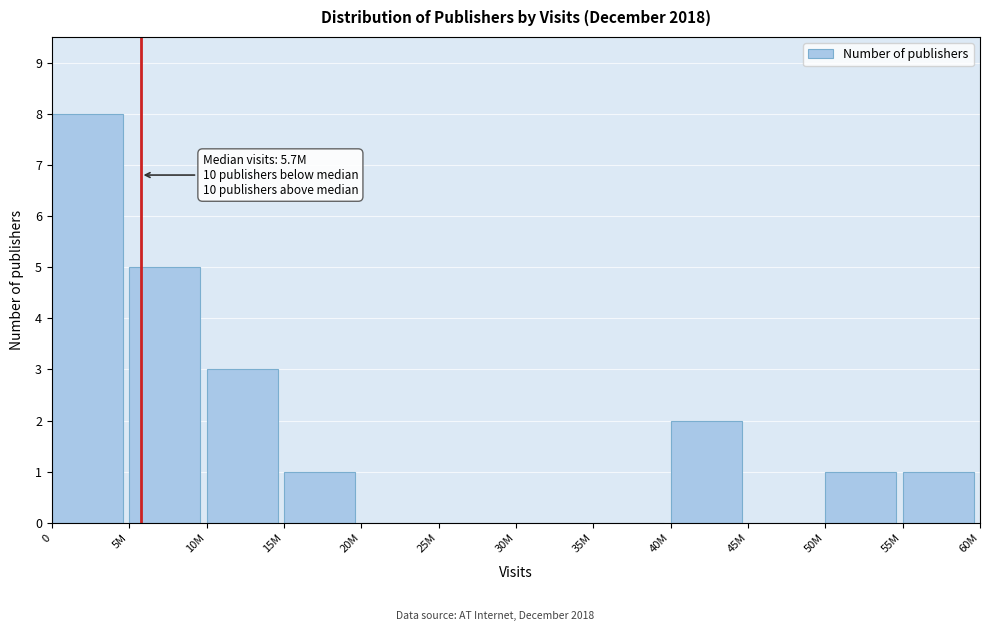

Reading right to left, extract all data points from this chart.

55M=1	50M=1	45M=0	40M=2	35M=0	30M=0	25M=0	20M=0	15M=1	10M=3	5M=5	0=8